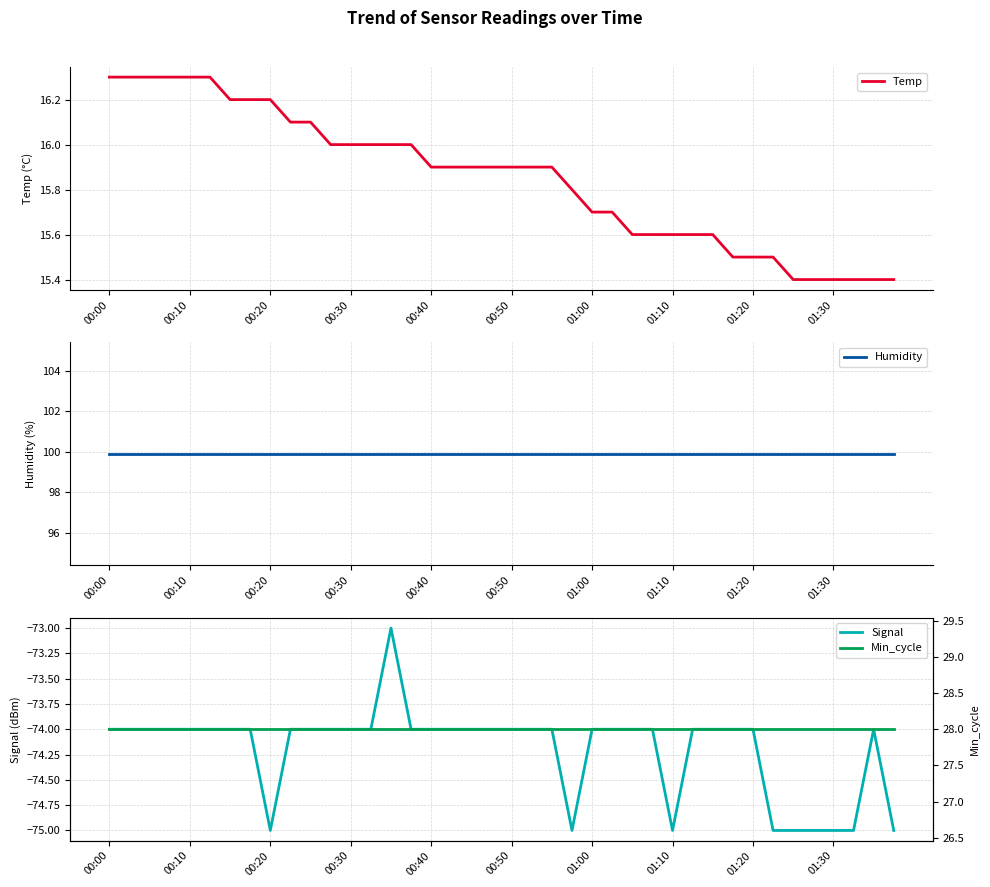

Which has a higher value, 15 or 23?

15